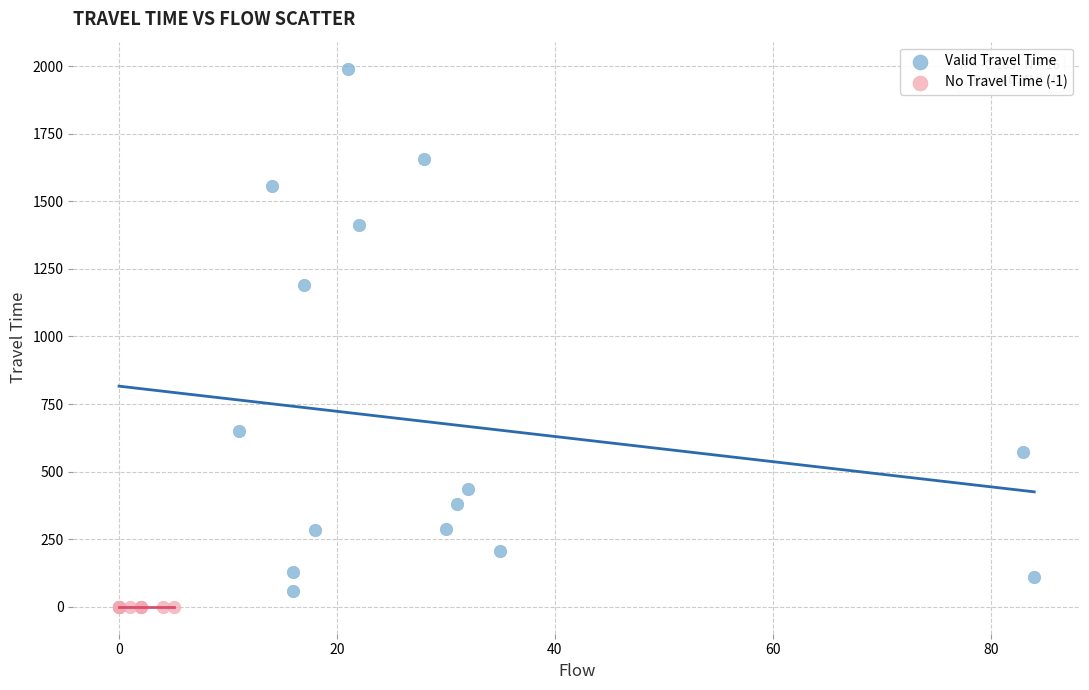

Which series contains the highest Y value?

Valid Travel Time